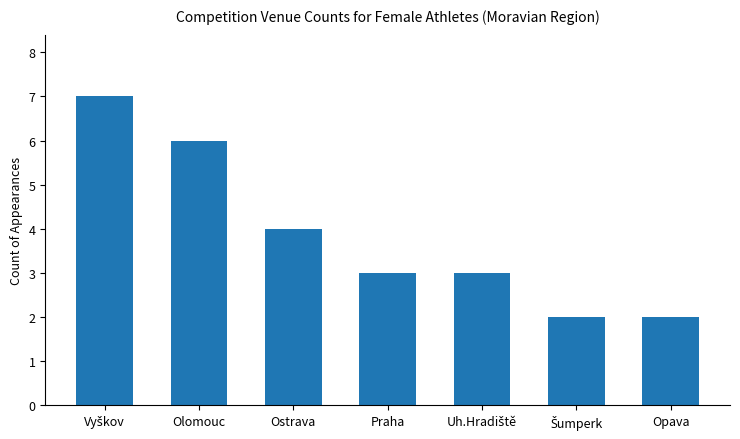

True or false: the data shows 3 at Praha.

True